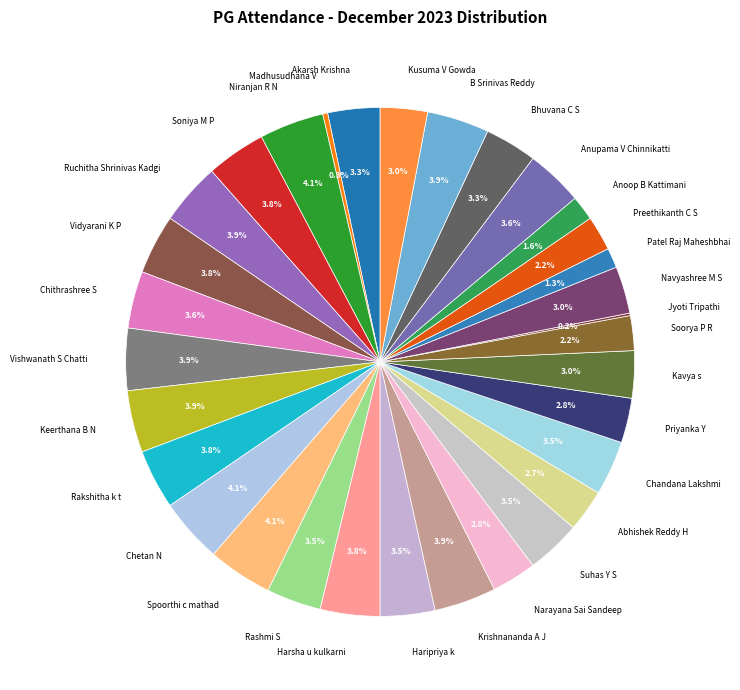

What is the ratio of the value at Keerthana B N to the value at Vidyarani K P?

1.0